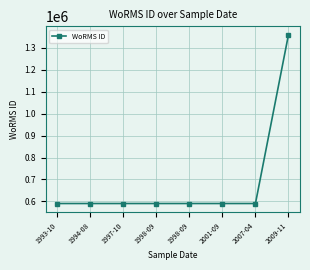

What is the change in value from 1993-10 to 2001-09?

-1